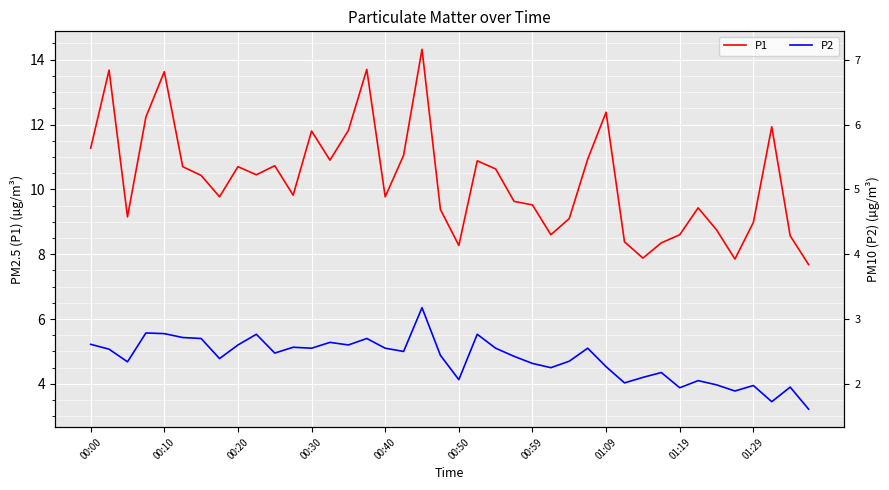

What is the sum of all P1 values?

411.6